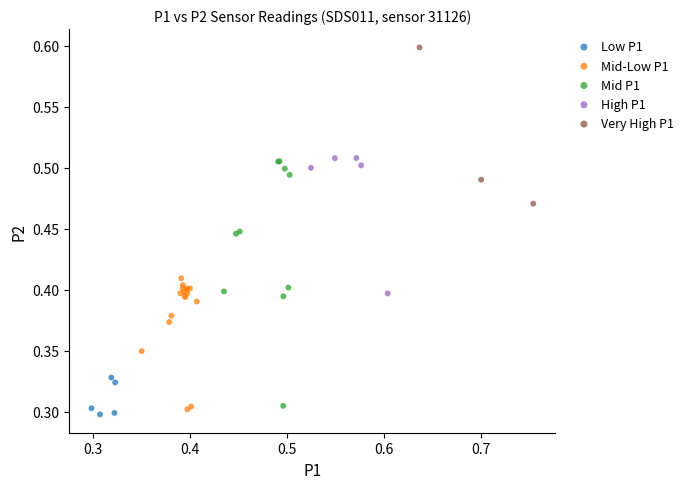

Which series reaches the minimum Y coordinate?

Low P1